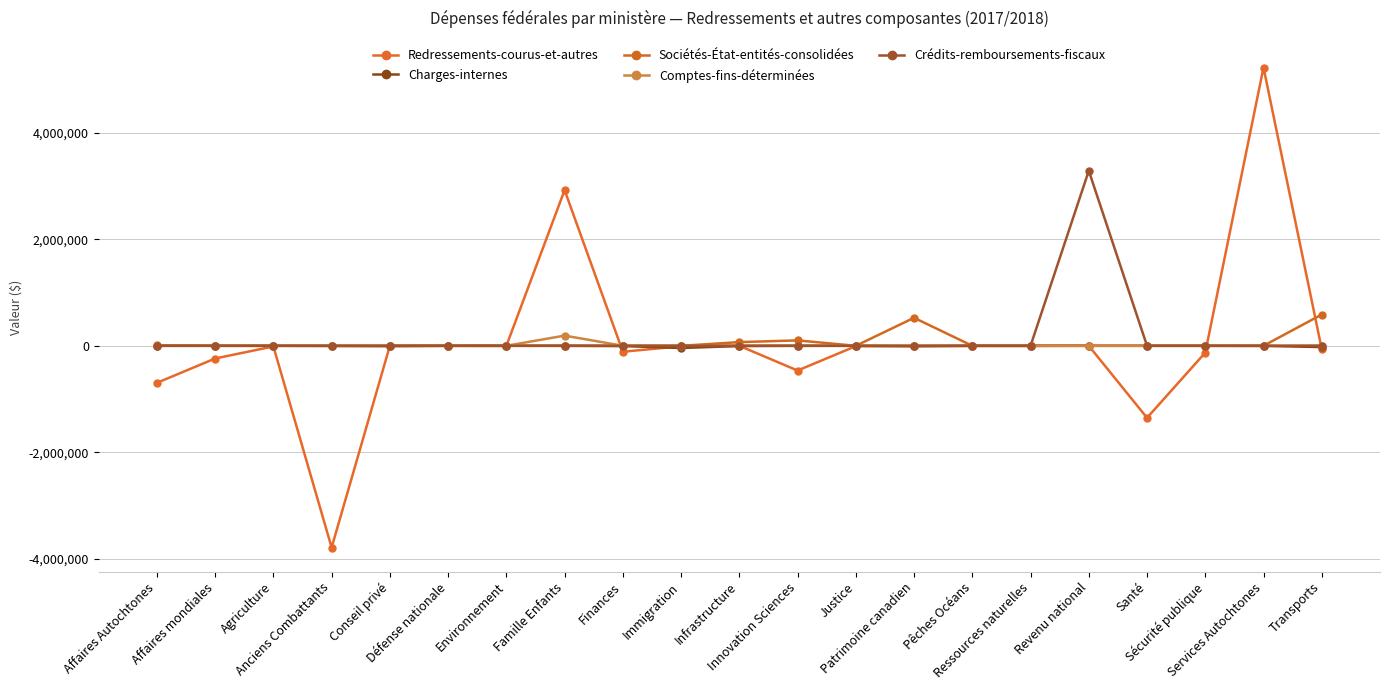

What is the greatest value displayed?

5229186